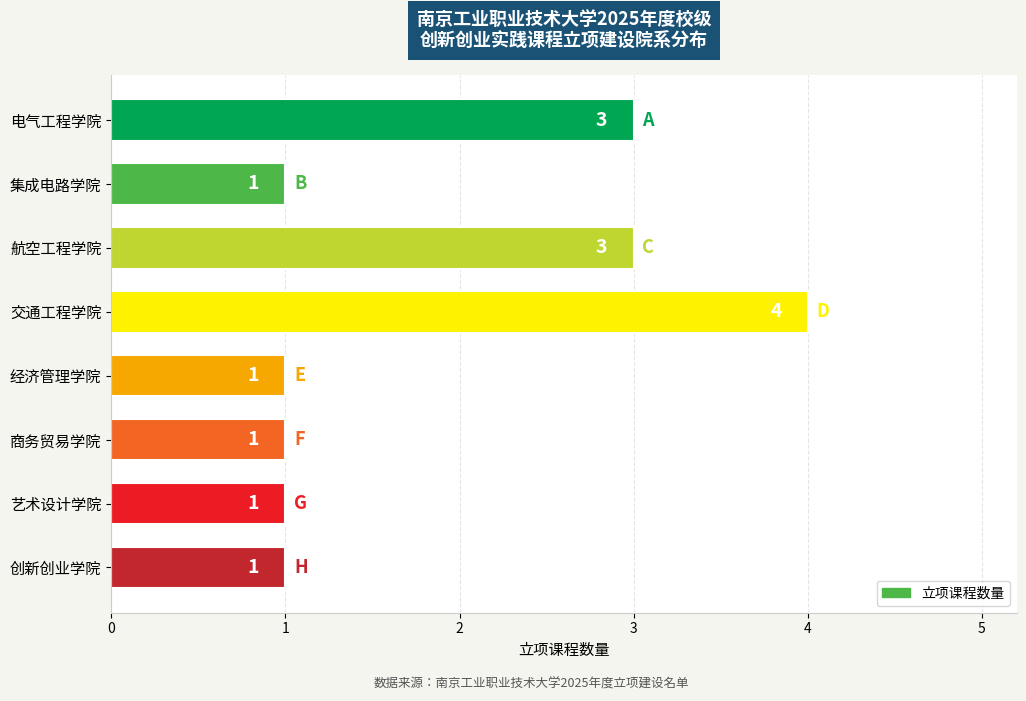

Does the chart contain stacked bars?

No